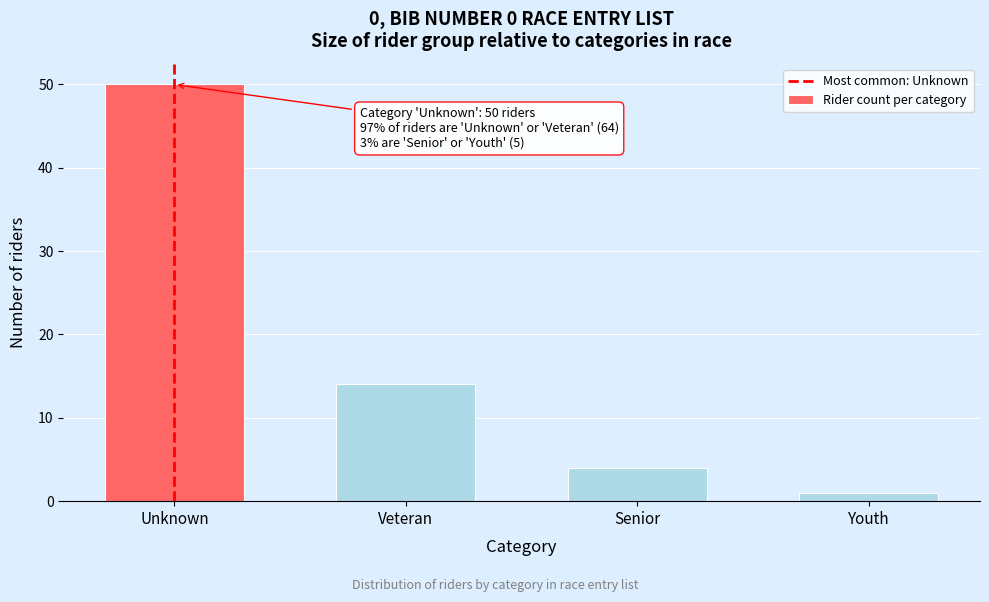

Reading right to left, what are all the values shown in this chart?

1	4	14	50